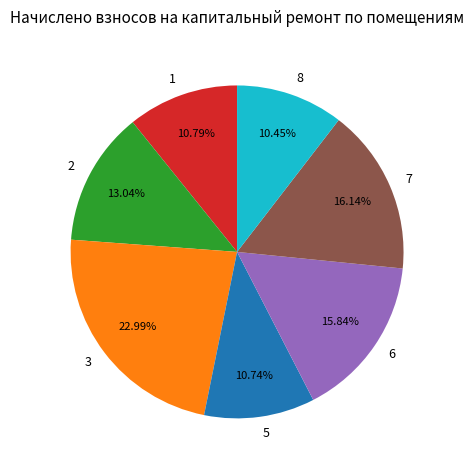

Between 5 and 2, which is larger?

2